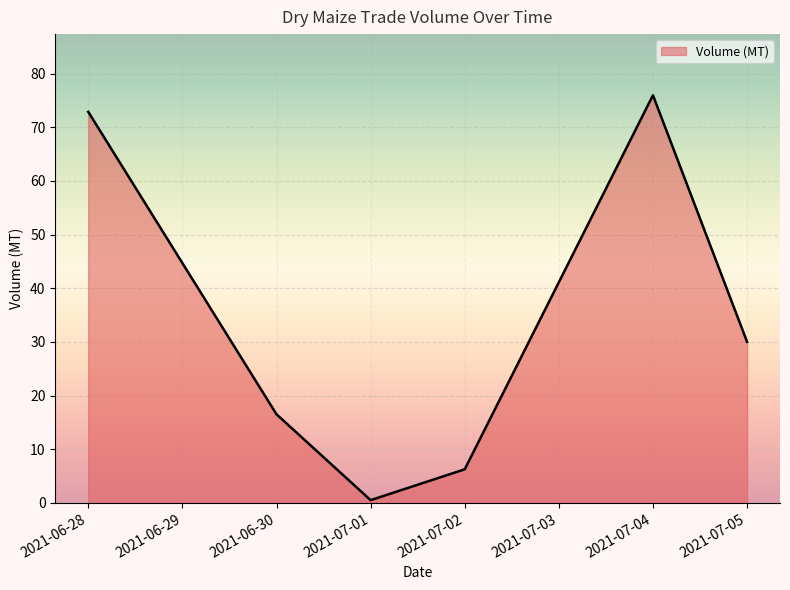

How many lines are shown in the chart?

1